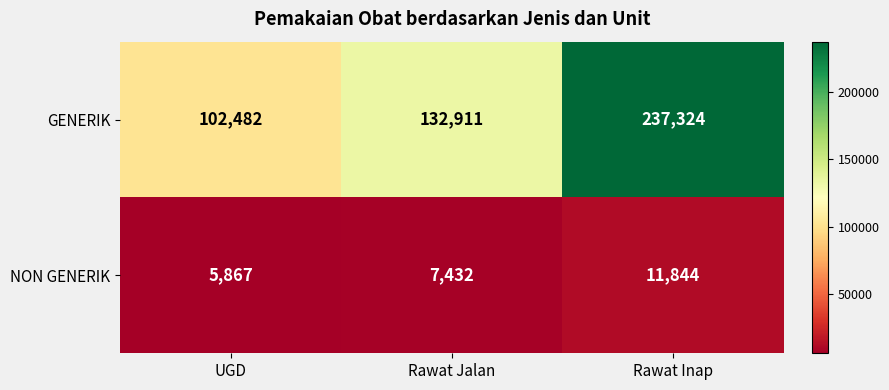

Which series changed the most between UGD and Rawat Jalan?

GENERIK